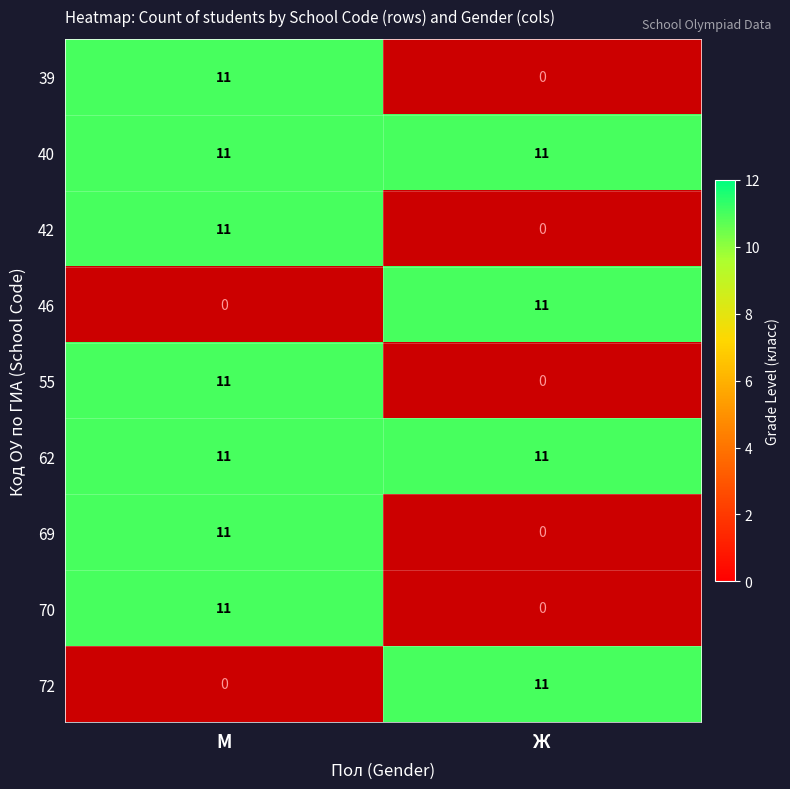

List the labels in order of 69 value, largest first.

М, Ж